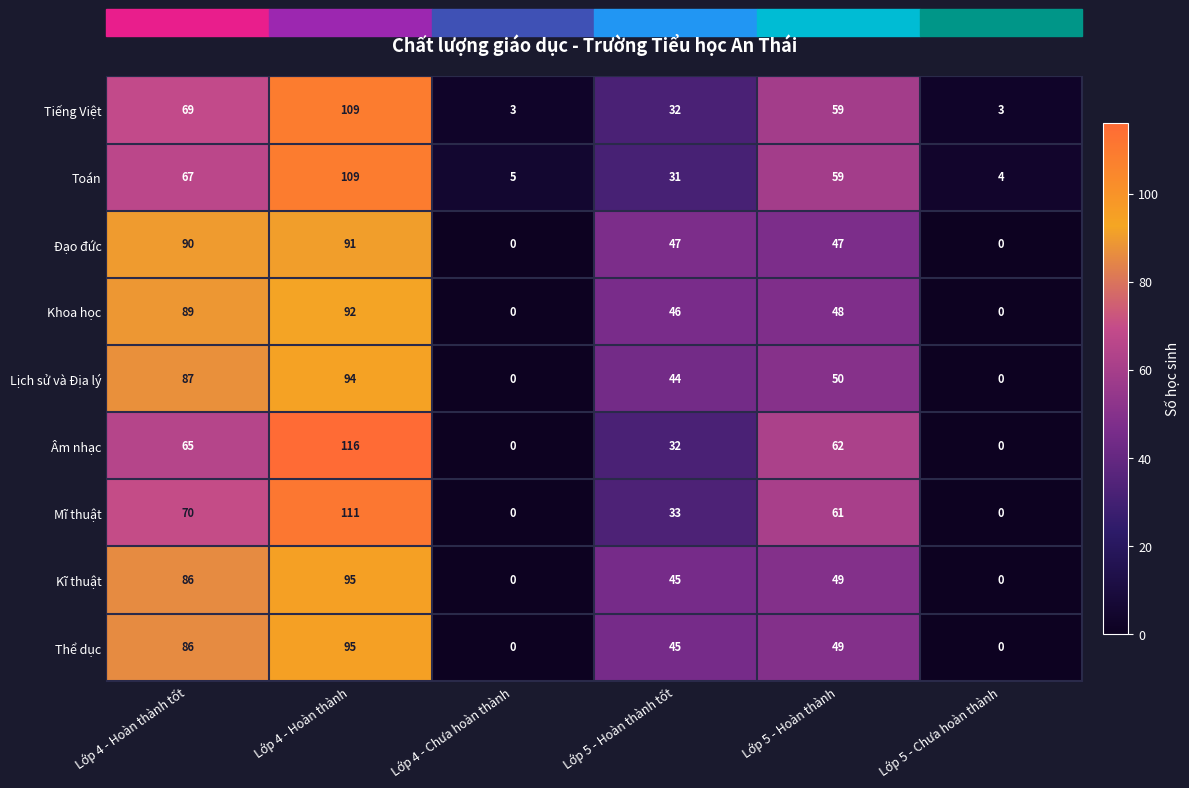

At how many categories does at least one series exceed 54?

3